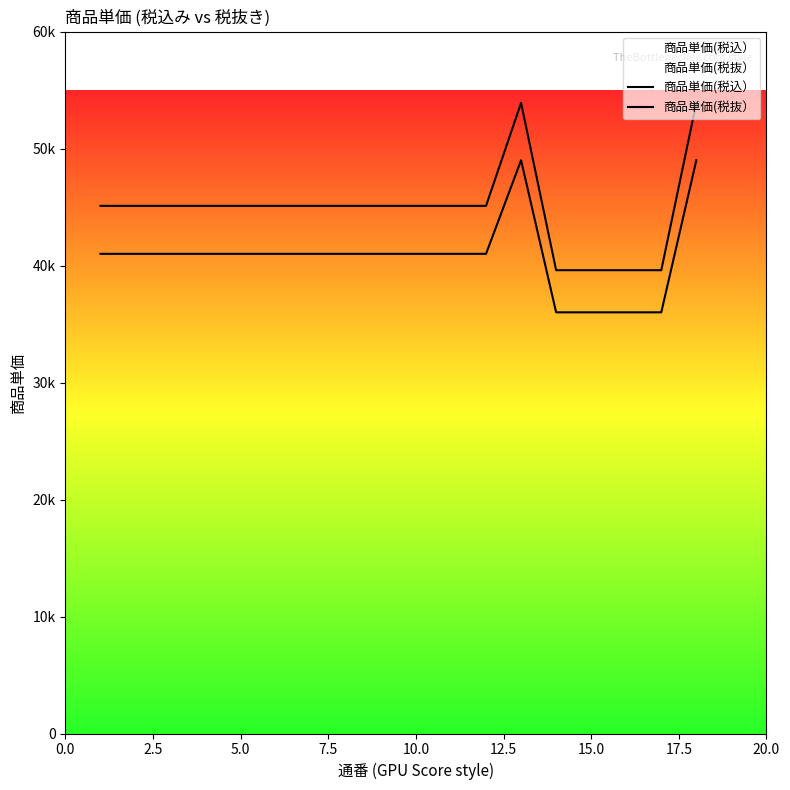

Reading left to right, extract all data points from this chart.

商品単価(税込）: 45100	45100	45100	45100	45100	45100	45100	45100	45100	45100	45100	45100	53900	39600	39600	39600	39600	53900
商品単価(税抜）: 41000	41000	41000	41000	41000	41000	41000	41000	41000	41000	41000	41000	49000	36000	36000	36000	36000	49000